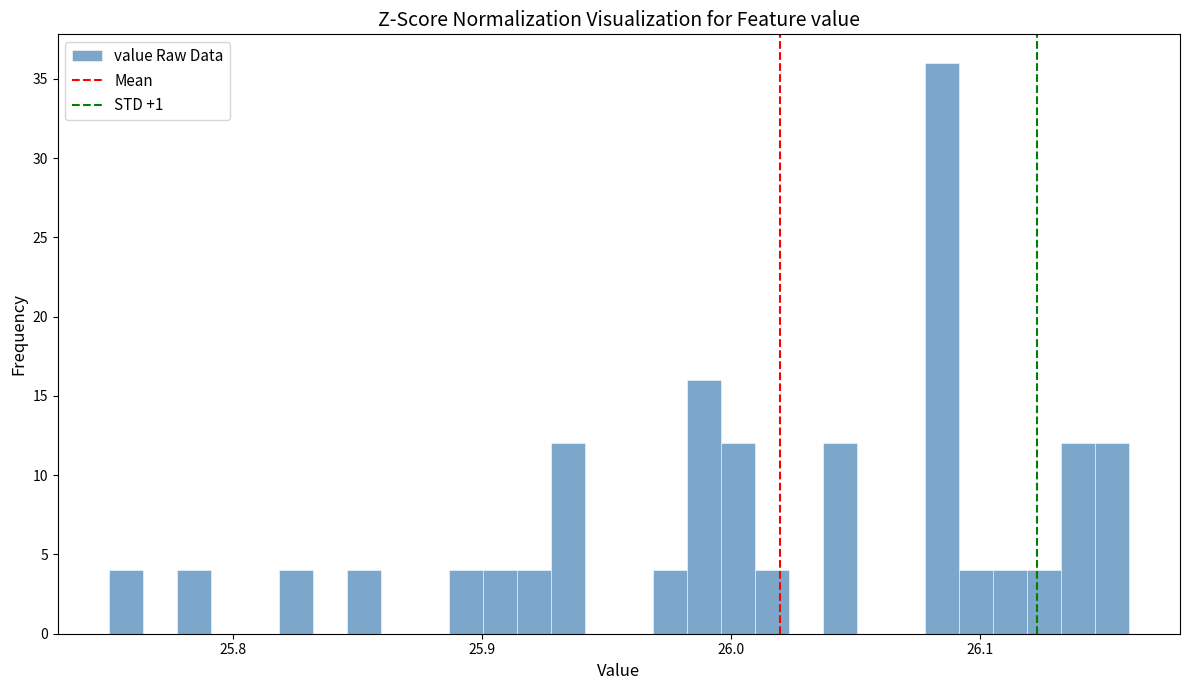

Around what value on the x-axis is the tallest bar? Give the approximate position of its centre, as read against the axis.

26.08